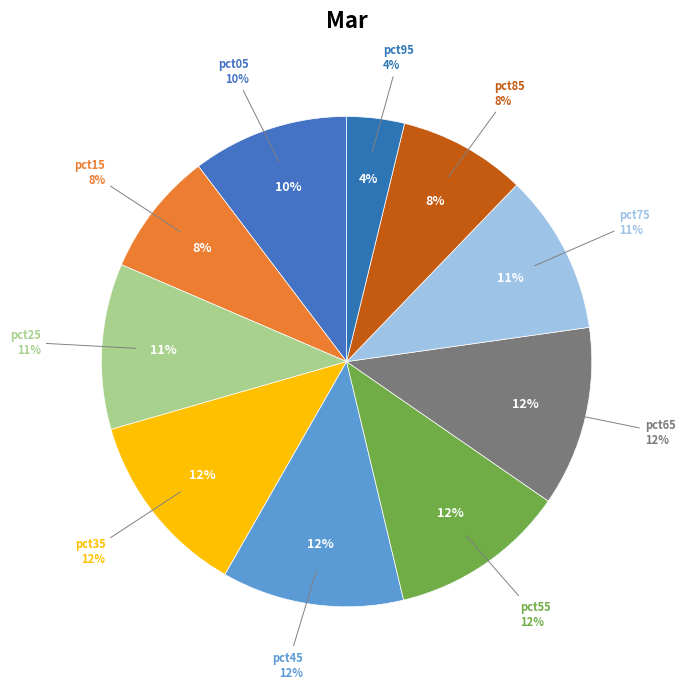

Which slice is the smallest?

pct95